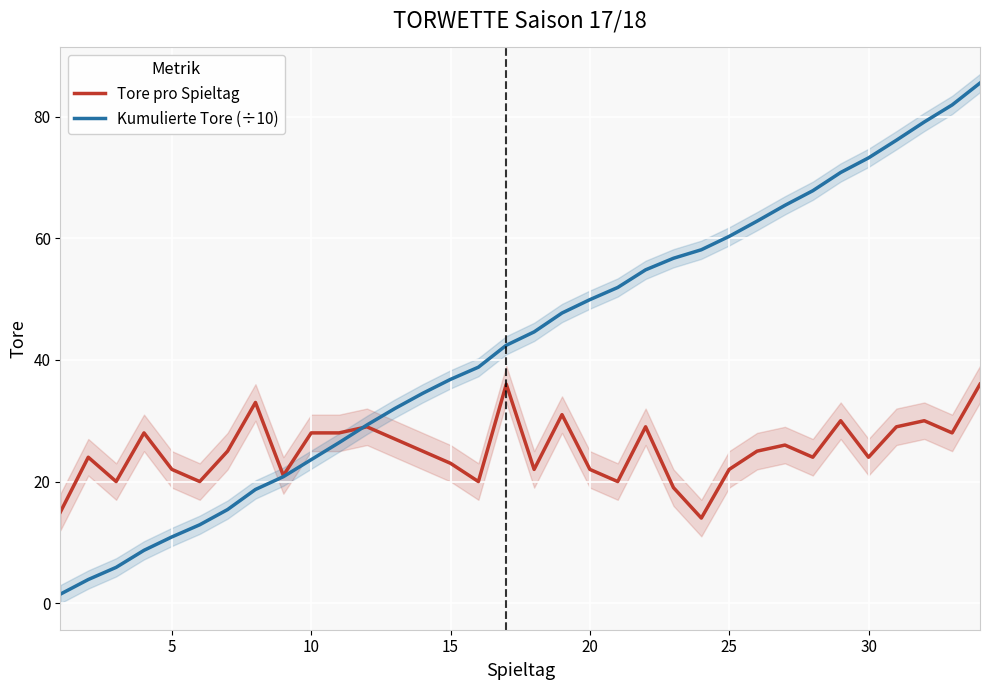

Which series ends up on top after the final intersection of Kumulierte Tore (÷10) and Tore pro Spieltag?

Kumulierte Tore (÷10)